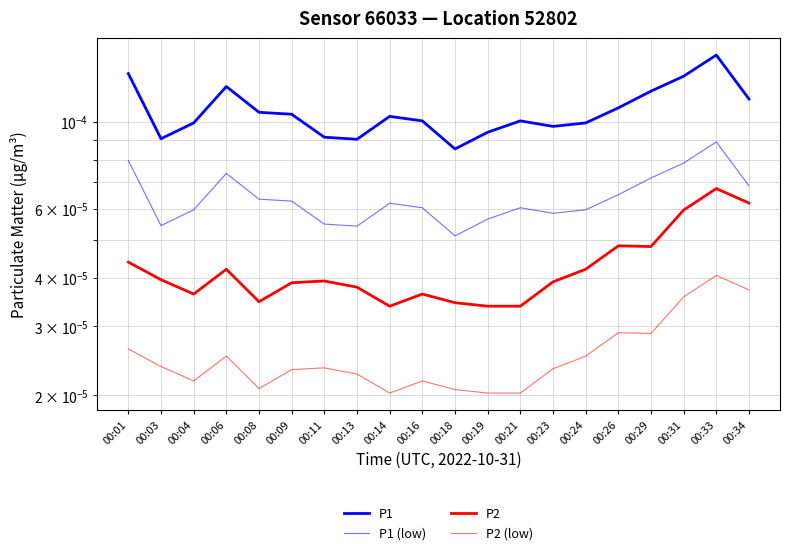

True or false: P2 and P2 (low) intersect in this chart.

False